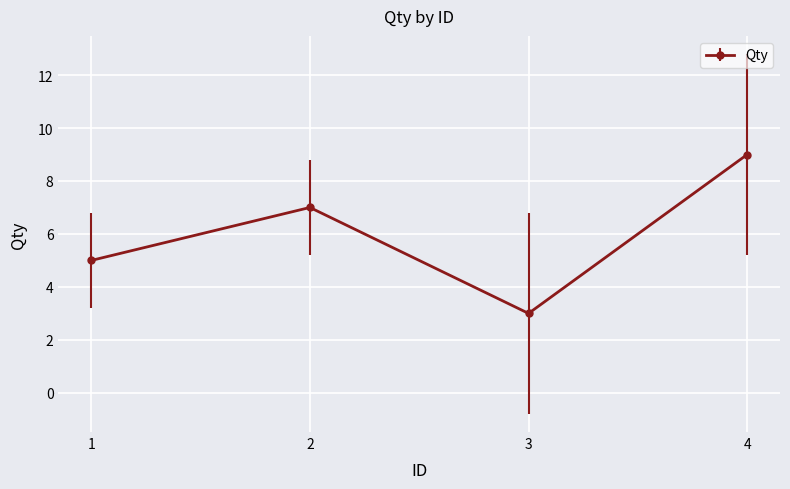

How many series are shown in this chart?

1